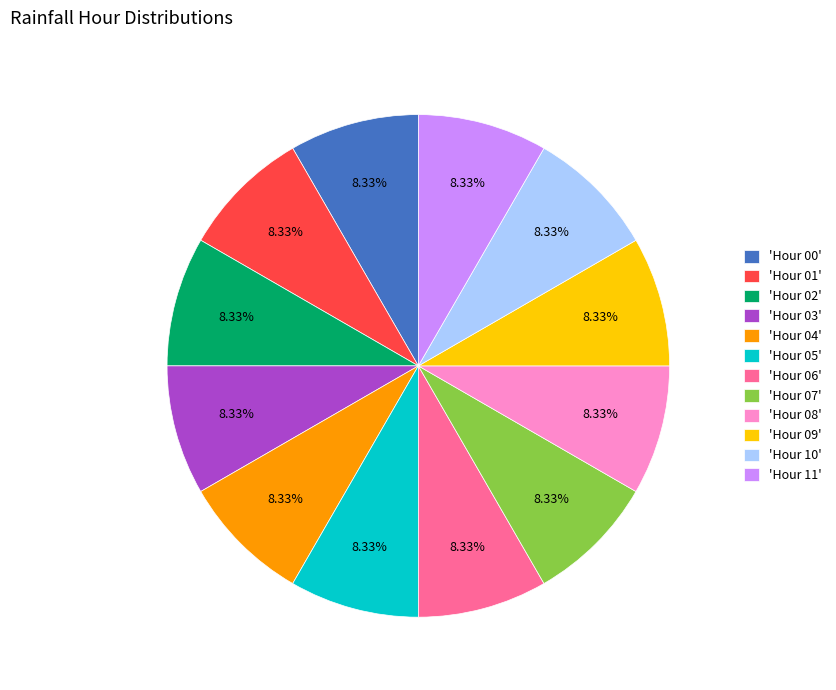

Is 'Hour 00' the majority of the pie?

No